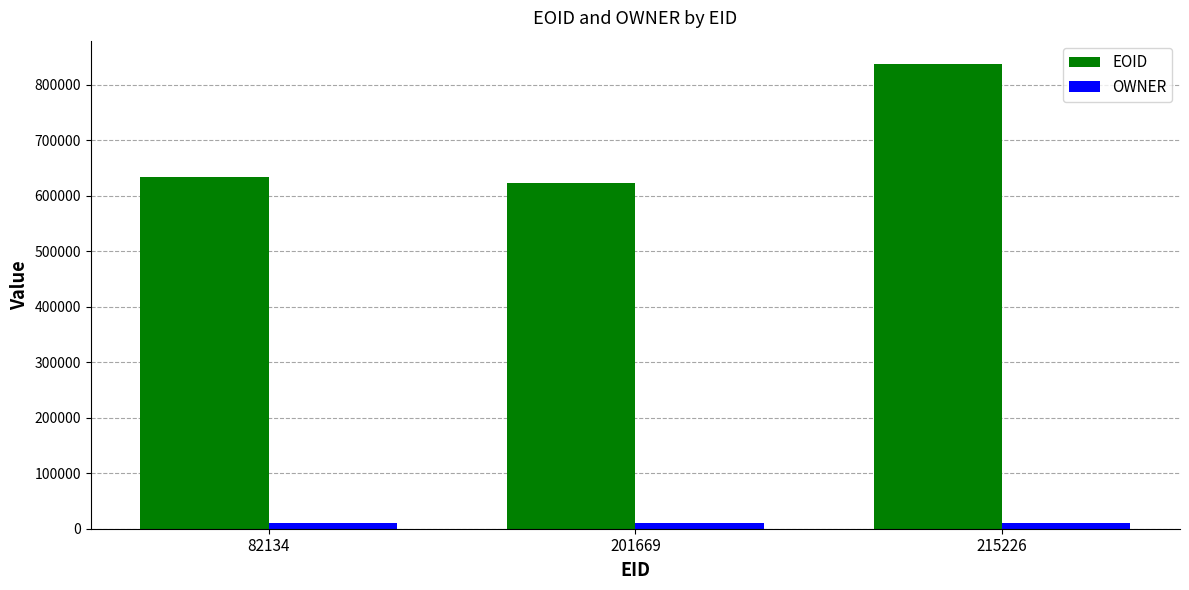

How many groups of bars are there?

3